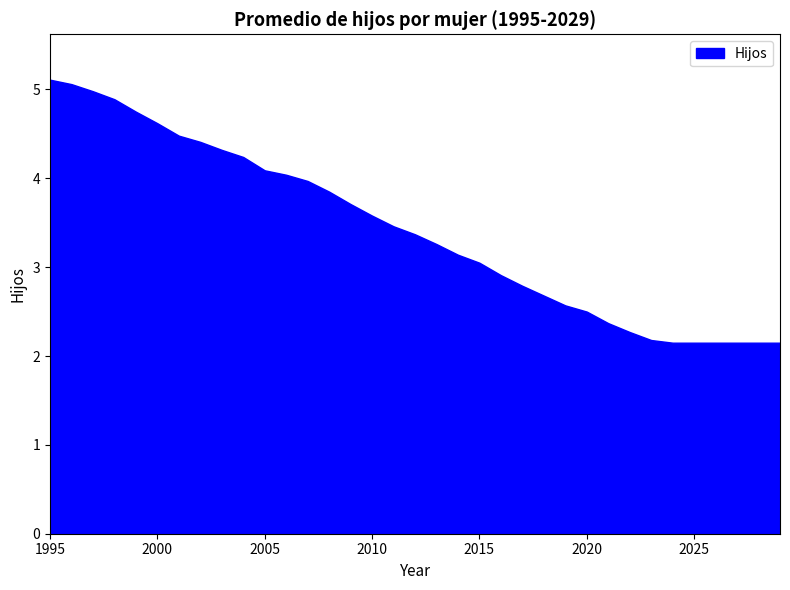

Reading left to right, transcribe all the data shown in this chart.

5.1	5.1	5.0	4.9	4.8	4.6	4.5	4.4	4.3	4.2	4.1	4.0	4.0	3.9	3.7	3.6	3.5	3.4	3.3	3.1	3.0	2.9	2.8	2.7	2.6	2.5	2.4	2.3	2.2	2.1	2.1	2.1	2.1	2.1	2.1